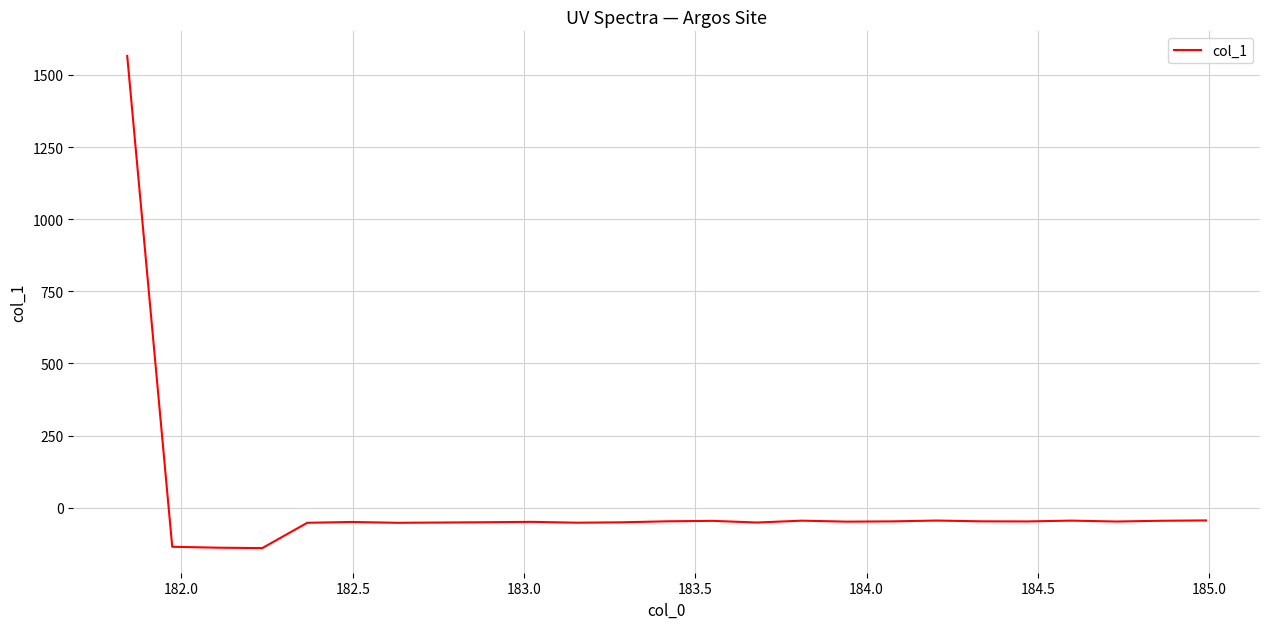

What is the difference between the maximum and minimum values?

1706.2